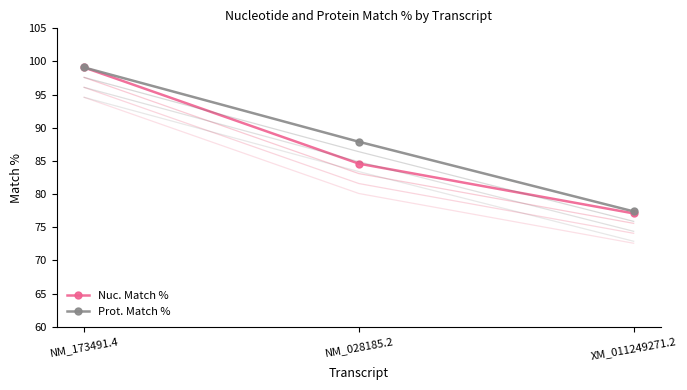

Reading right to left, extract all data points from this chart.

Nuc. Match %: 77.1	84.6	99.1
Prot. Match %: 77.4	87.9	99.1